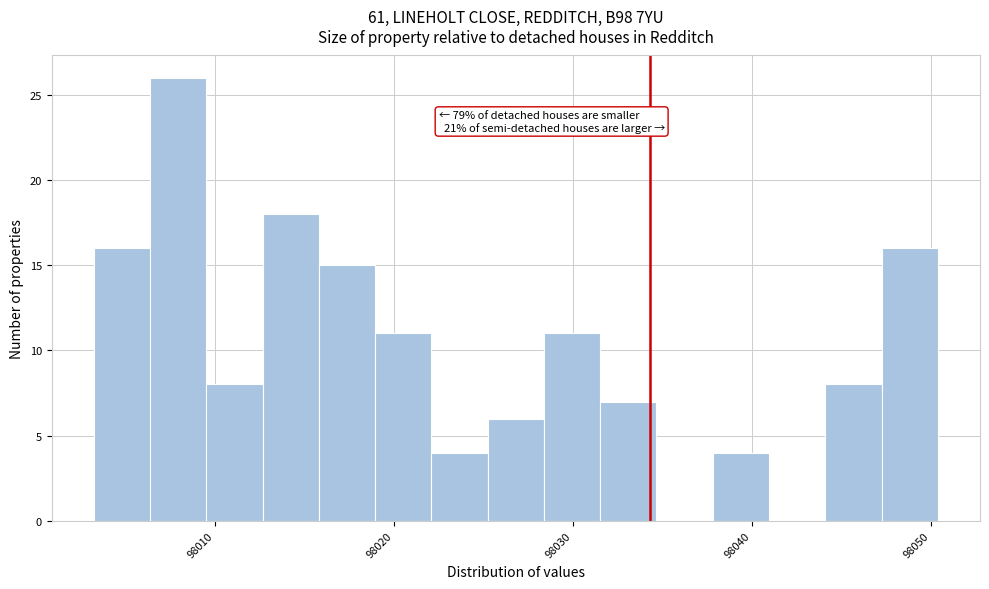

Around what value on the x-axis is the tallest bar? Give the approximate position of its centre, as read against the axis.

98008